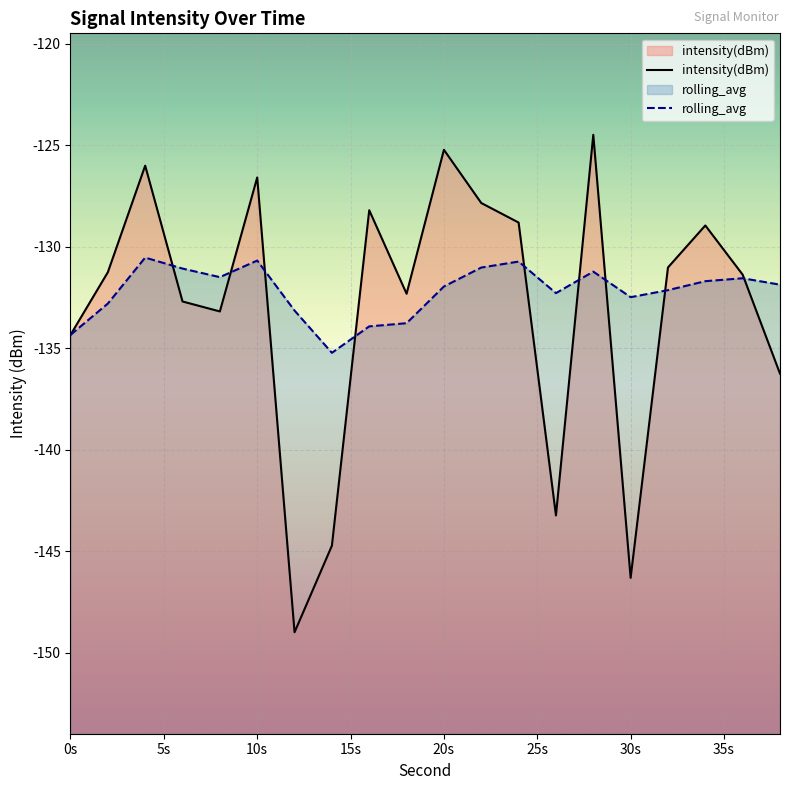

Which series has the largest range (max minus min)?

intensity(dBm)